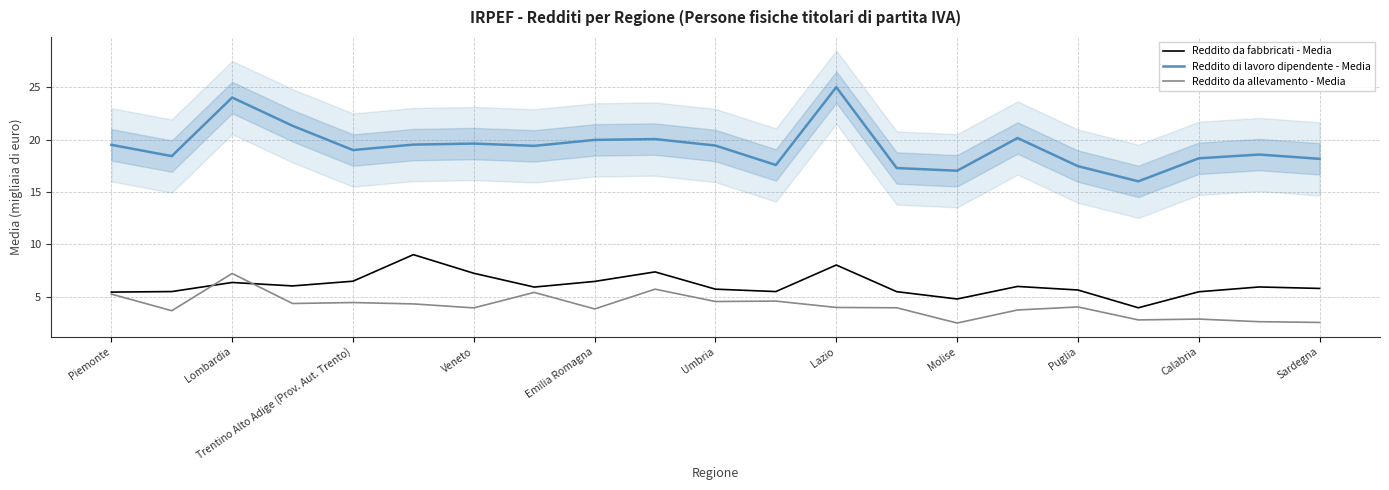

True or false: Reddito di lavoro dipendente - Media and Reddito da allevamento - Media cross at least once.

False